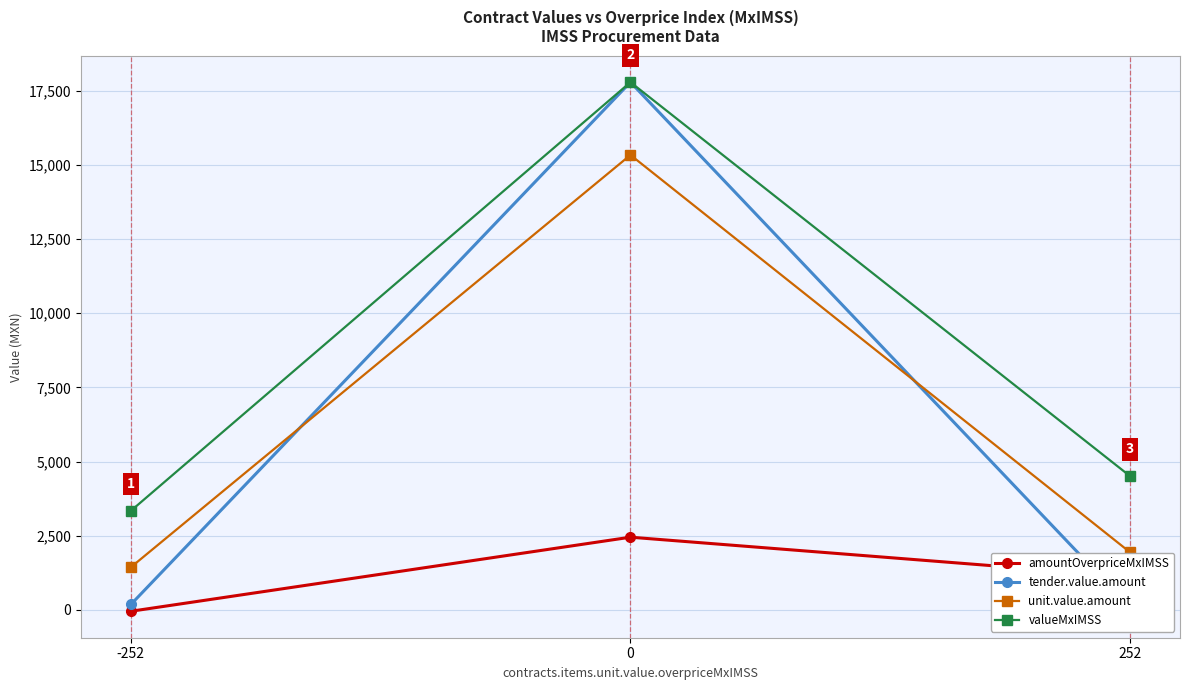

Reading right to left, what are all the values shown in this chart?

amountOverpriceMxIMSS: 252=1126.1	0=2452.8	-252=-43.2
tender.value.amount: 252=85.8	0=17782.8	-252=185.6
unit.value.amount: 252=1944.0	0=15330.0	-252=1440.0
valueMxIMSS: 252=4510.1	0=17782.8	-252=3340.8